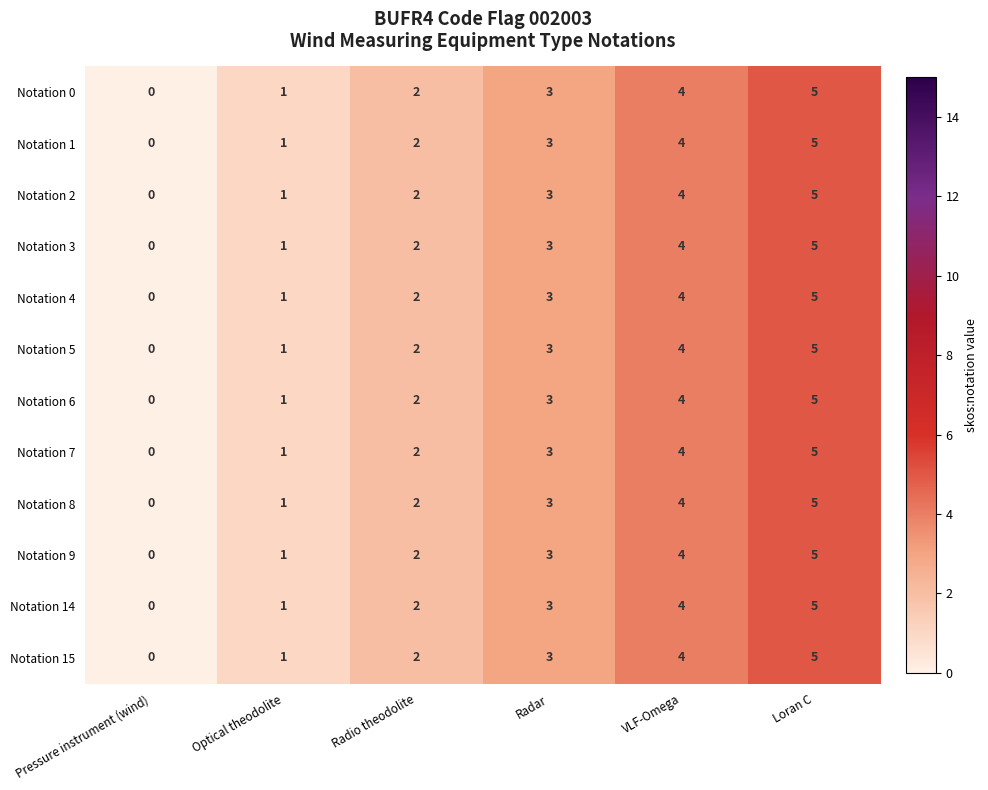

The value of Notation 6 at Radio theodolite is 2. True or false?

True